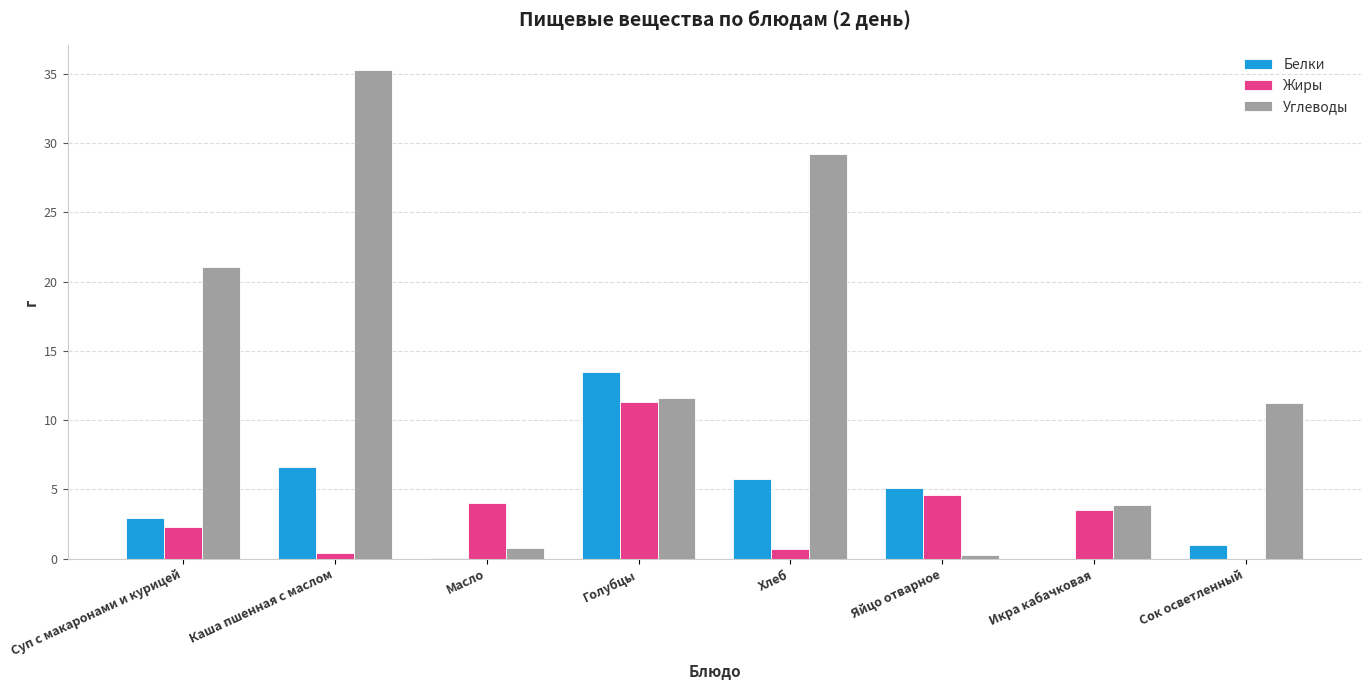

Are the bars horizontal?

No